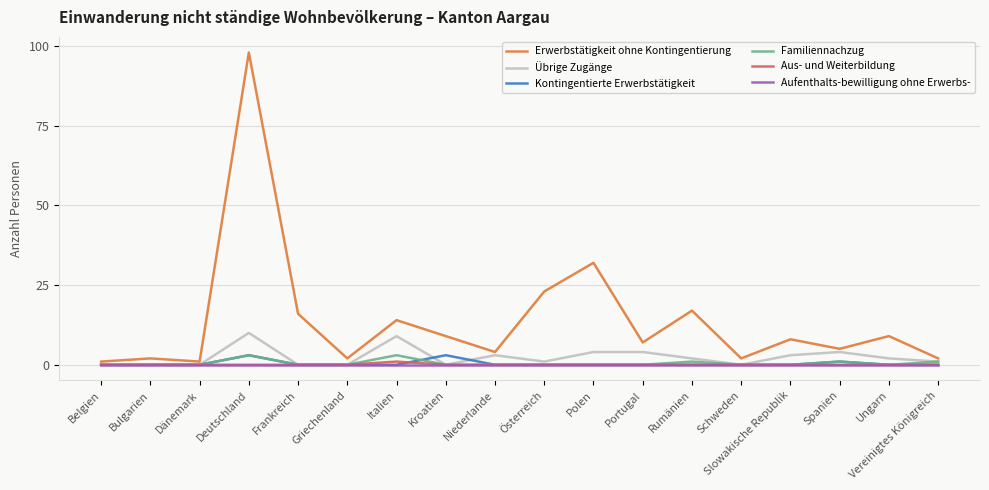

Reading left to right, list all the values displayed in this chart.

Erwerbstätigkeit ohne Kontingentierung: Belgien=1	Bulgarien=2	Dänemark=1	Deutschland=98	Frankreich=16	Griechenland=2	Italien=14	Kroatien=9	Niederlande=4	Österreich=23	Polen=32	Portugal=7	Rumänien=17	Schweden=2	Slowakische Republik=8	Spanien=5	Ungarn=9	Vereinigtes Königreich=2
Übrige Zugänge: Belgien=0	Bulgarien=0	Dänemark=0	Deutschland=10	Frankreich=0	Griechenland=0	Italien=9	Kroatien=0	Niederlande=3	Österreich=1	Polen=4	Portugal=4	Rumänien=2	Schweden=0	Slowakische Republik=3	Spanien=4	Ungarn=2	Vereinigtes Königreich=1
Kontingentierte Erwerbstätigkeit: Belgien=0	Bulgarien=0	Dänemark=0	Deutschland=3	Frankreich=0	Griechenland=0	Italien=0	Kroatien=3	Niederlande=0	Österreich=0	Polen=0	Portugal=0	Rumänien=0	Schweden=0	Slowakische Republik=0	Spanien=1	Ungarn=0	Vereinigtes Königreich=0
Familiennachzug: Belgien=0	Bulgarien=0	Dänemark=0	Deutschland=3	Frankreich=0	Griechenland=0	Italien=3	Kroatien=0	Niederlande=0	Österreich=0	Polen=0	Portugal=0	Rumänien=1	Schweden=0	Slowakische Republik=0	Spanien=1	Ungarn=0	Vereinigtes Königreich=1
Aus- und Weiterbildung: Belgien=0	Bulgarien=0	Dänemark=0	Deutschland=0	Frankreich=0	Griechenland=0	Italien=1	Kroatien=0	Niederlande=0	Österreich=0	Polen=0	Portugal=0	Rumänien=0	Schweden=0	Slowakische Republik=0	Spanien=0	Ungarn=0	Vereinigtes Königreich=0
Aufenthalts-bewilligung ohne Erwerbs-: Belgien=0	Bulgarien=0	Dänemark=0	Deutschland=0	Frankreich=0	Griechenland=0	Italien=0	Kroatien=0	Niederlande=0	Österreich=0	Polen=0	Portugal=0	Rumänien=0	Schweden=0	Slowakische Republik=0	Spanien=0	Ungarn=0	Vereinigtes Königreich=0